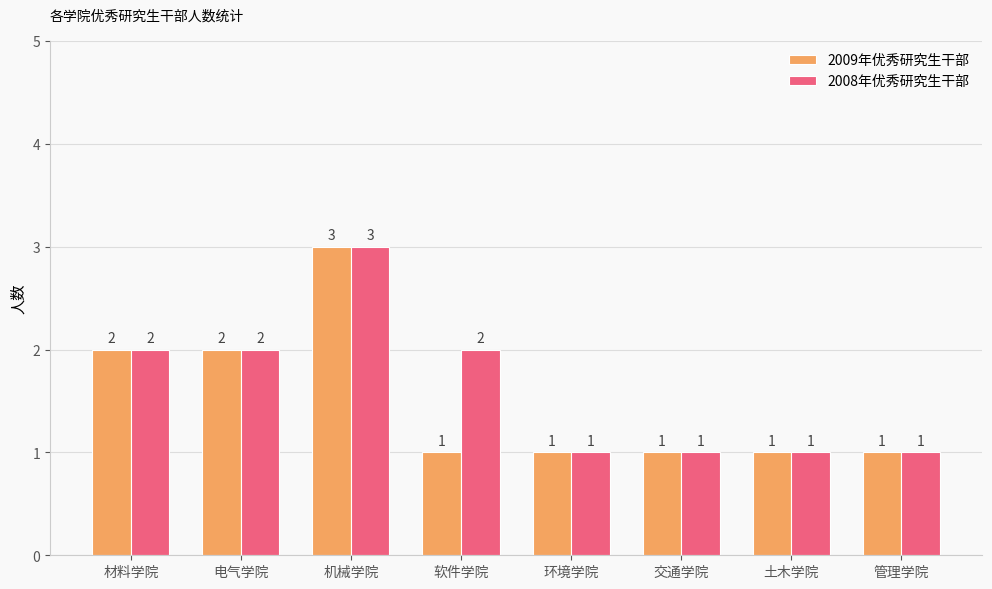

At which category is the sum across all series the highest?

机械学院